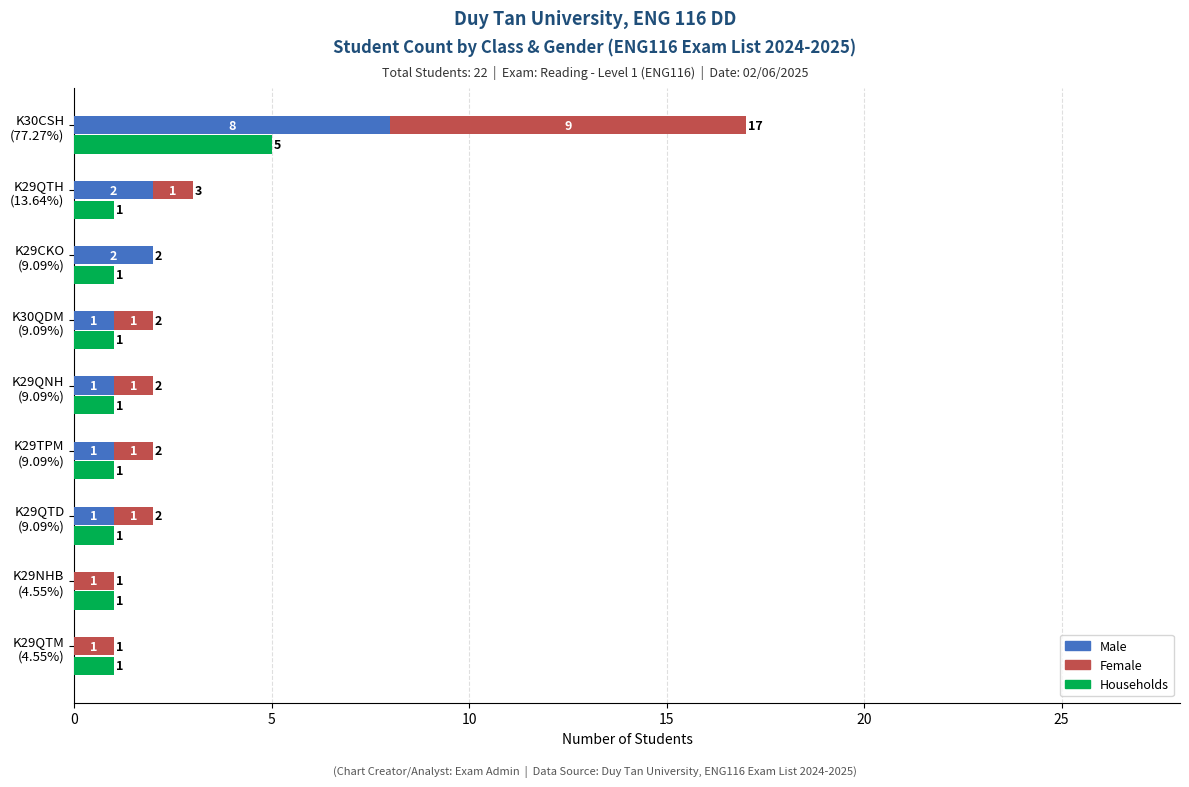

Which series changed the most between K29CKO (9.09%) and K29TPM (9.09%)?

Male